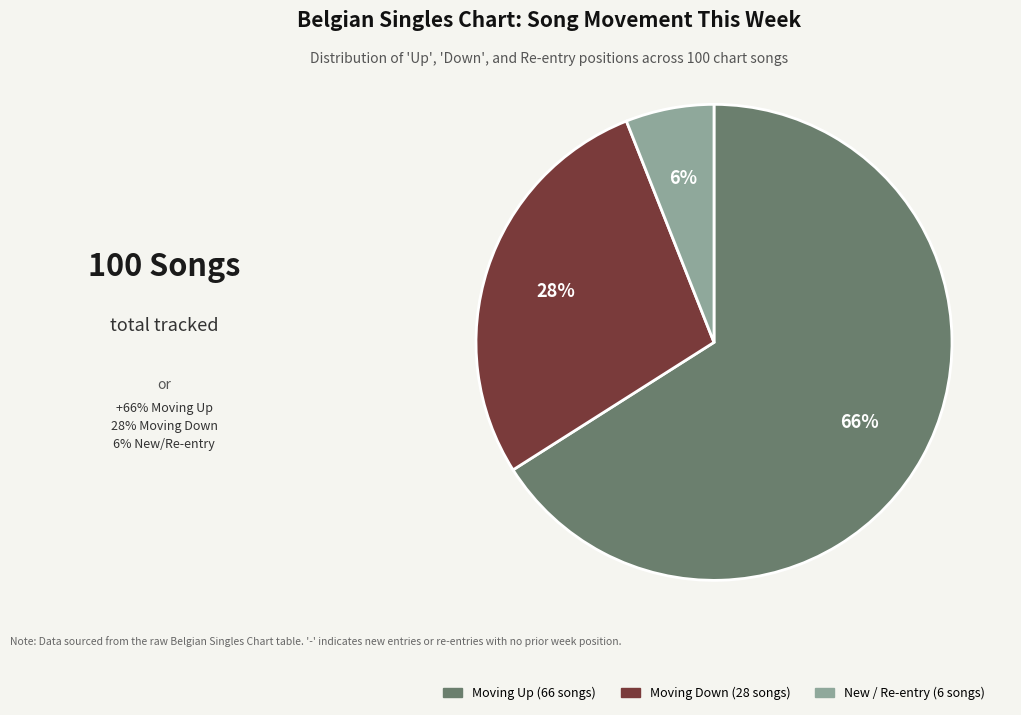

To the nearest percent, what is the difference between the largest and smallest slice percentages?

60%